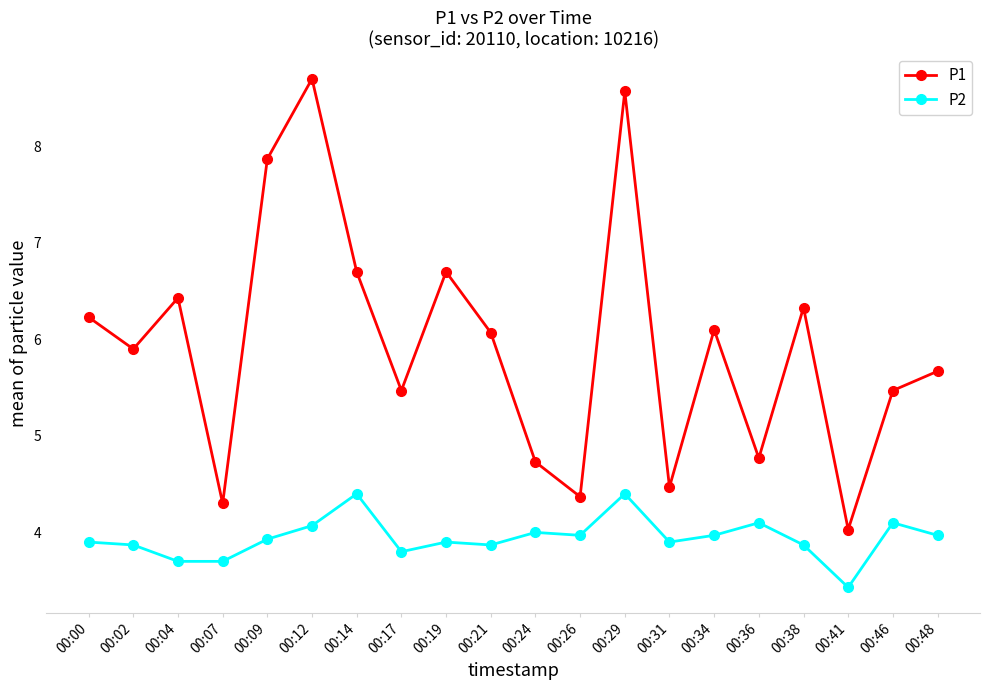

The value of P1 at 00:46 is 3.1. True or false?

False